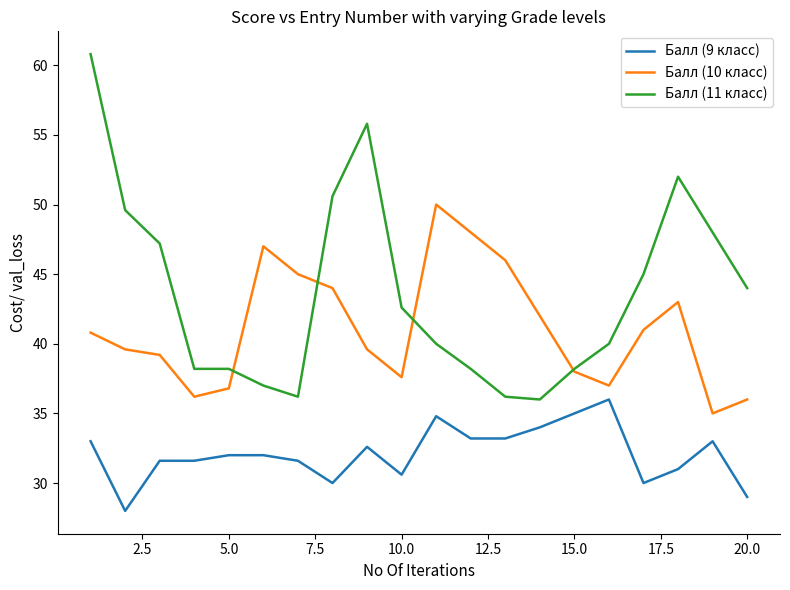

True or false: Балл (9 класс) and Балл (11 класс) intersect in this chart.

False